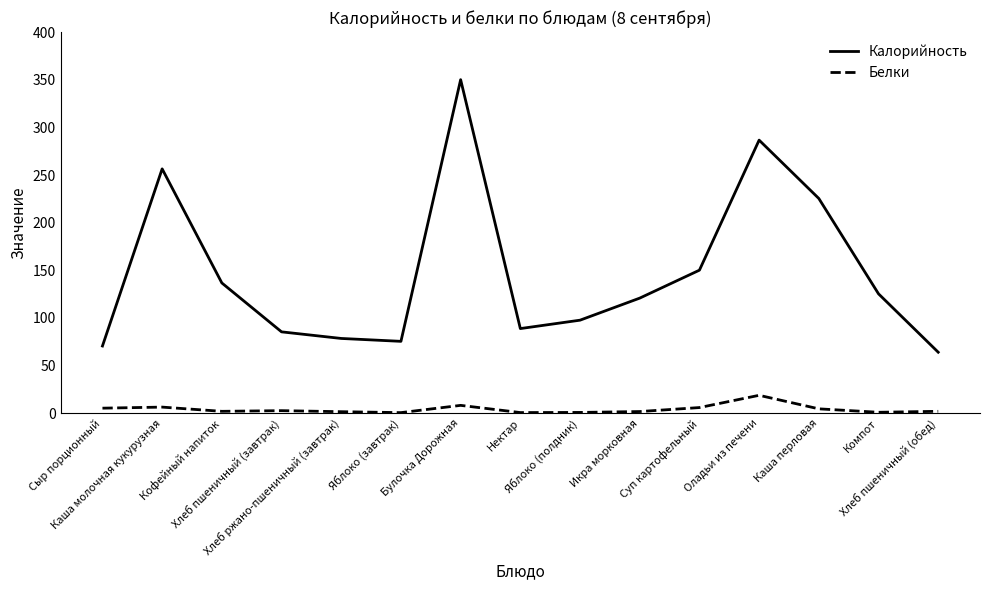

What is the difference between the Калорийность values at Сыр порционный and Компот?

54.8